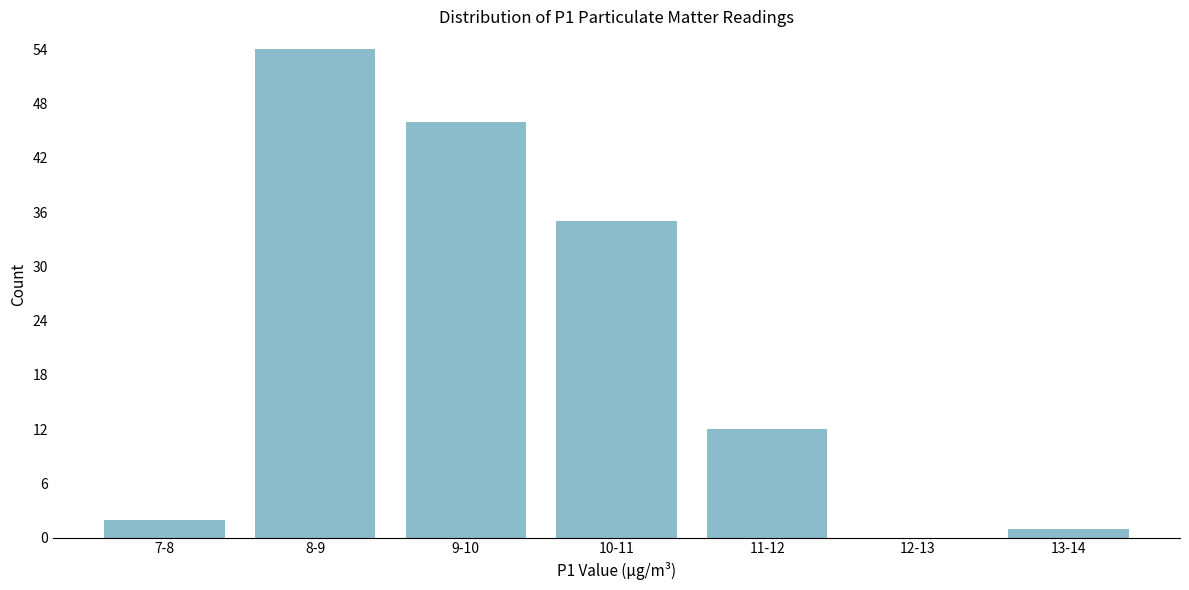

Reading left to right, what are all the values shown in this chart?

7-8=2	8-9=54	9-10=46	10-11=35	11-12=12	12-13=0	13-14=1